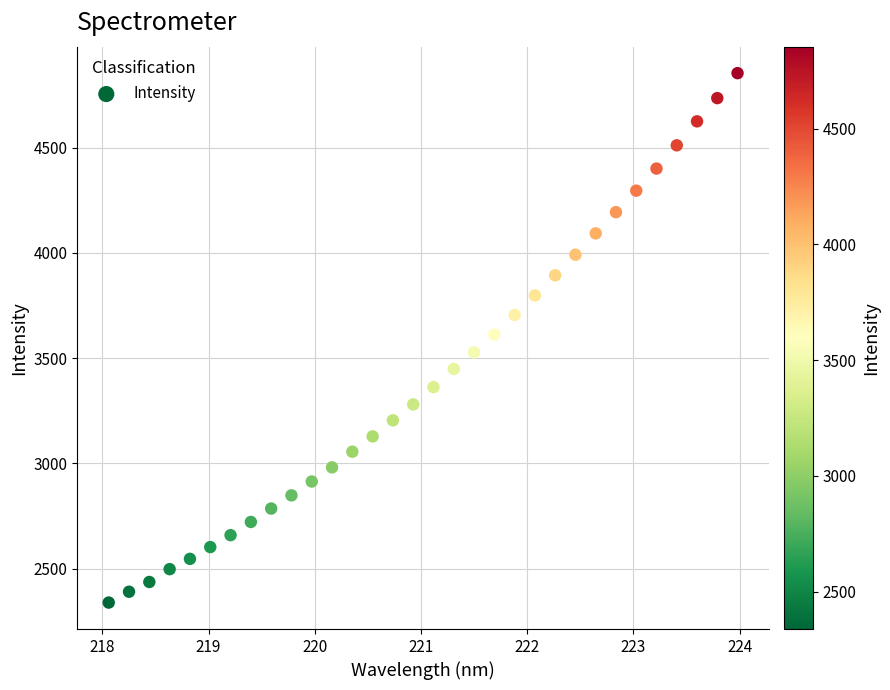

What is the range of X values (max minus min)?

5.9